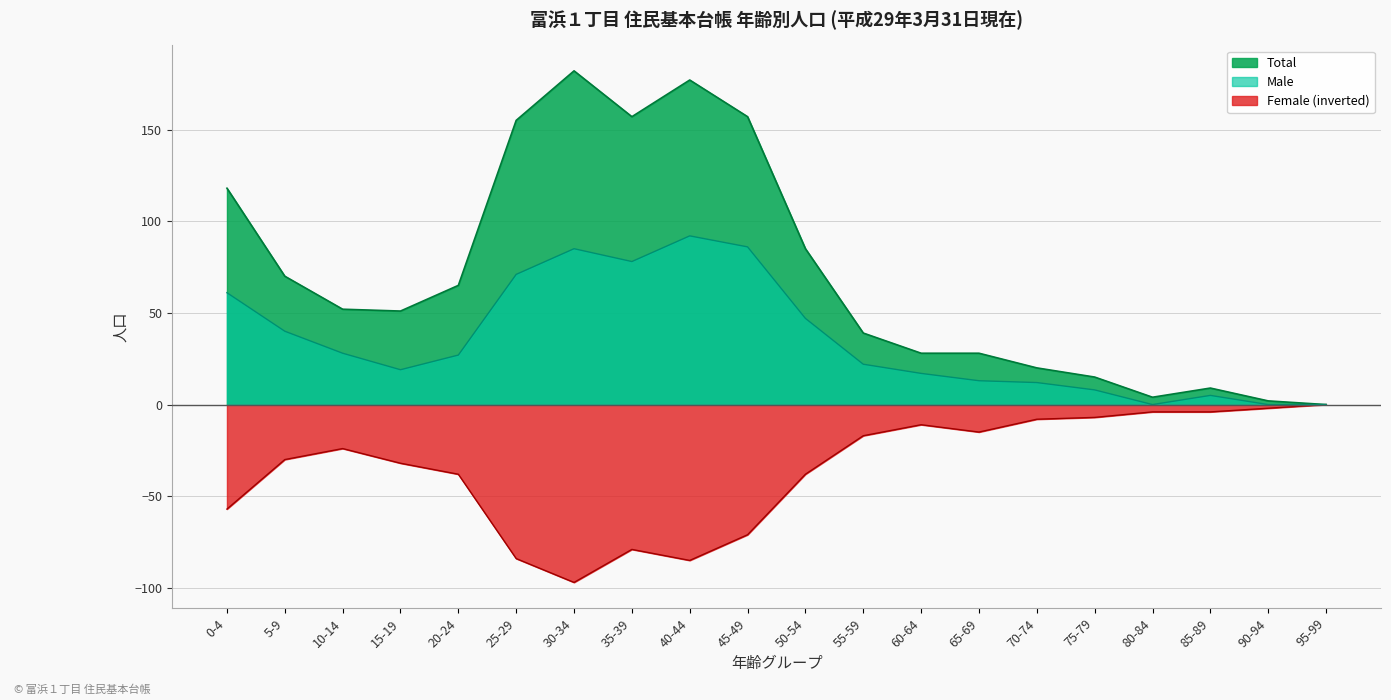

True or false: Male and Total intersect in this chart.

False